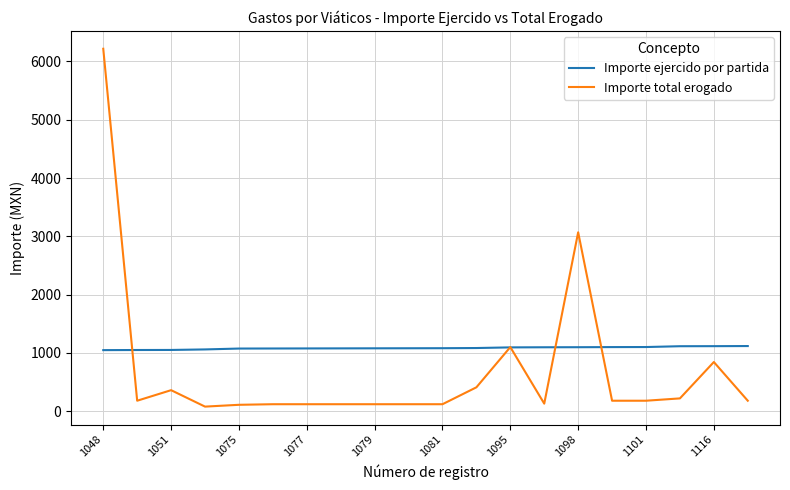

At how many categories does at least one series exceed 706?

20